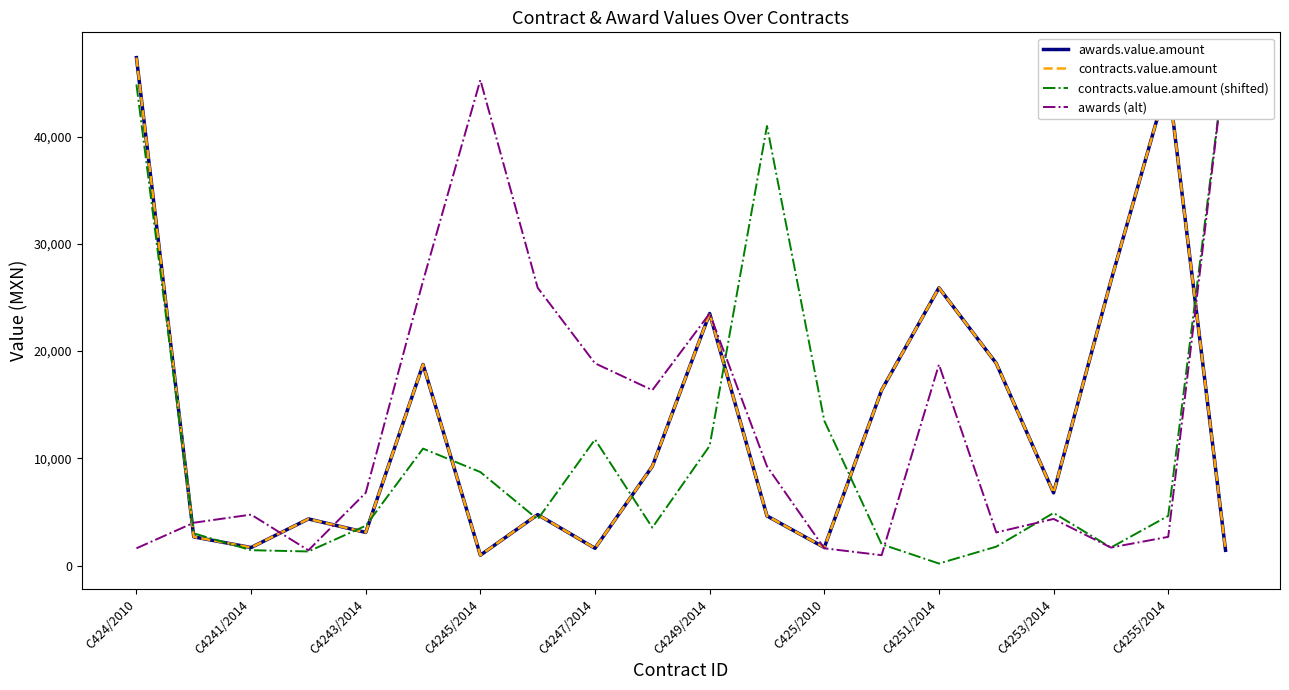

After their last crossing, which series has the higher values: contracts.value.amount (shifted) or awards (alt)?

contracts.value.amount (shifted)